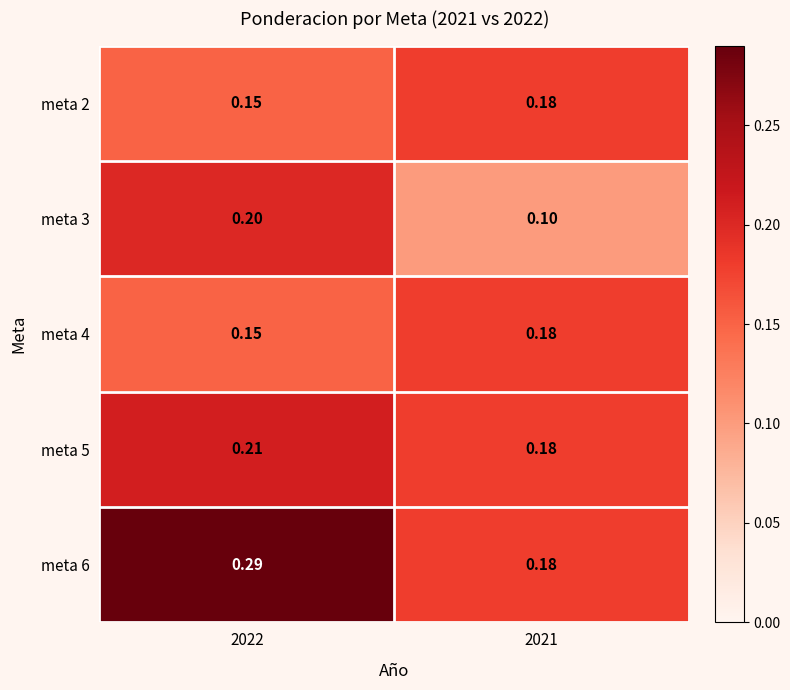

How many distinct data groups are displayed?

5